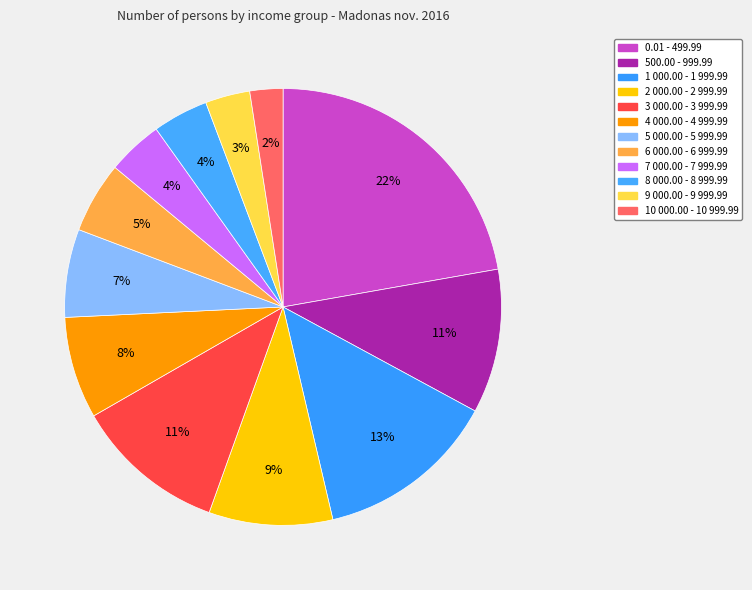

How many segments does this pie chart have?

12